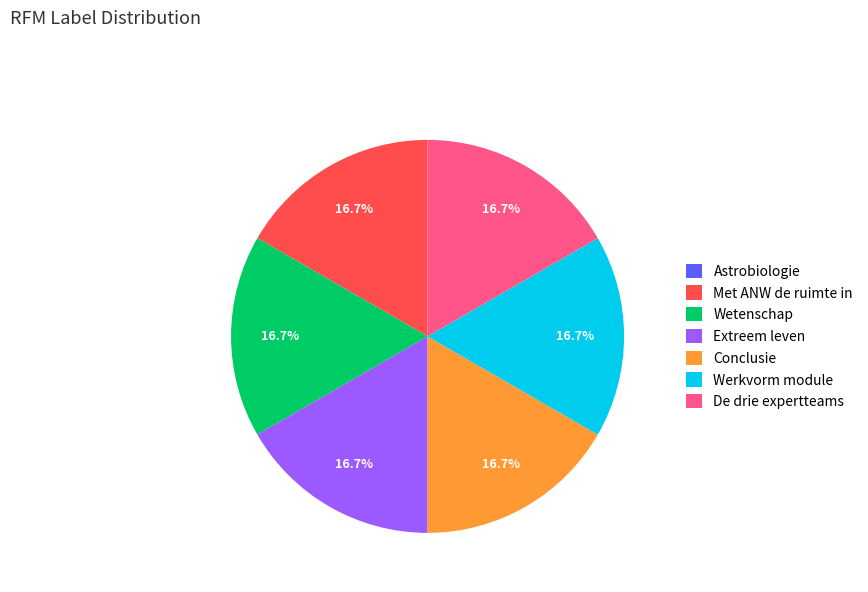

The Extreem leven slice represents 7% of the pie. True or false?

False